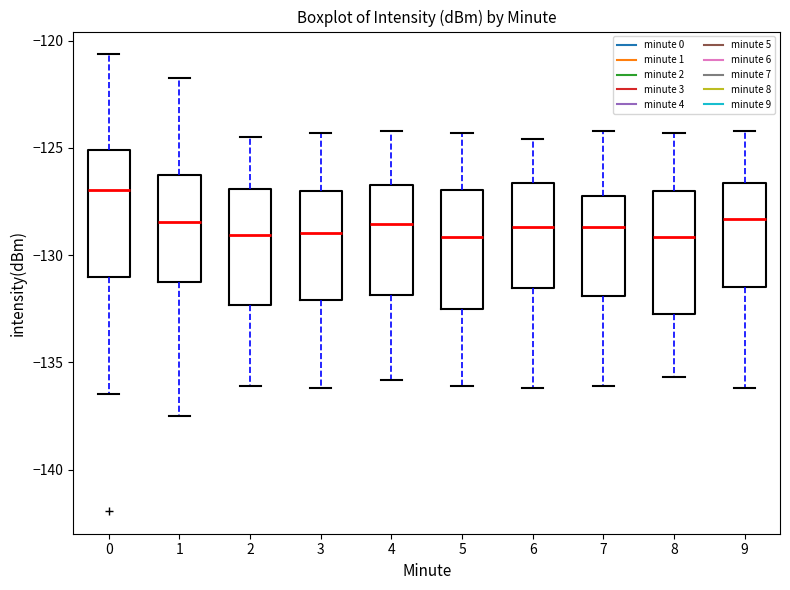

Reading left to right, transcribe this box plot: for each box, give where its median line is, the range the box spans, and where its two whiskers end, as read against the y-axis. The values are not printed on the chart, so give them approximately, as read against the axis.

0: median -127.0, box -131.0 to -125.0, whiskers -136.5 to -120.5
1: median -128.5, box -131.0 to -126.5, whiskers -137.5 to -121.5
2: median -129.0, box -132.5 to -127.0, whiskers -136.0 to -124.5
3: median -129.0, box -132.0 to -127.0, whiskers -136.0 to -124.5
4: median -128.5, box -132.0 to -126.5, whiskers -136.0 to -124.0
5: median -129.0, box -132.5 to -127.0, whiskers -136.0 to -124.5
6: median -128.5, box -131.5 to -126.5, whiskers -136.0 to -124.5
7: median -128.5, box -132.0 to -127.0, whiskers -136.0 to -124.0
8: median -129.0, box -132.5 to -127.0, whiskers -135.5 to -124.5
9: median -128.5, box -131.5 to -126.5, whiskers -136.0 to -124.0